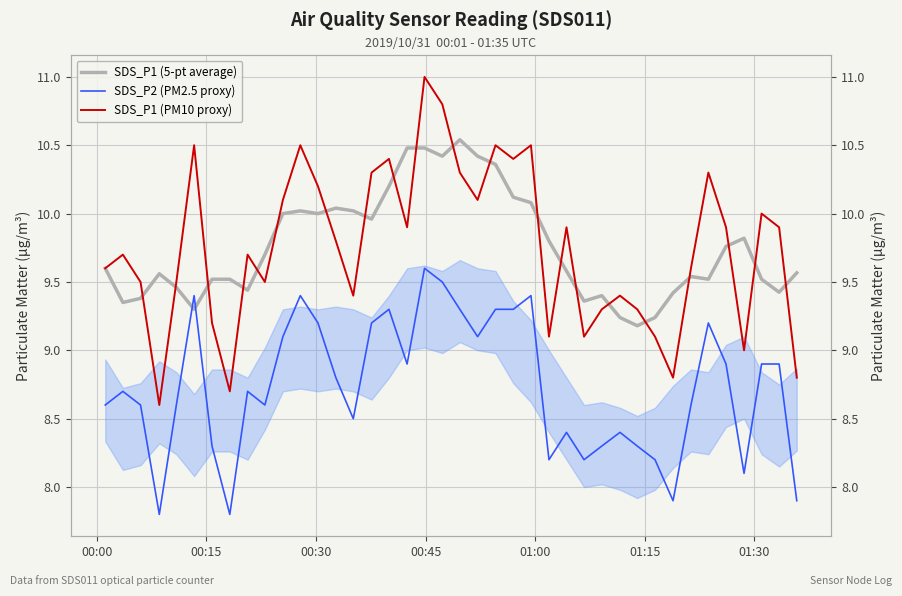

At how many categories does at least one series exceed 8?

40